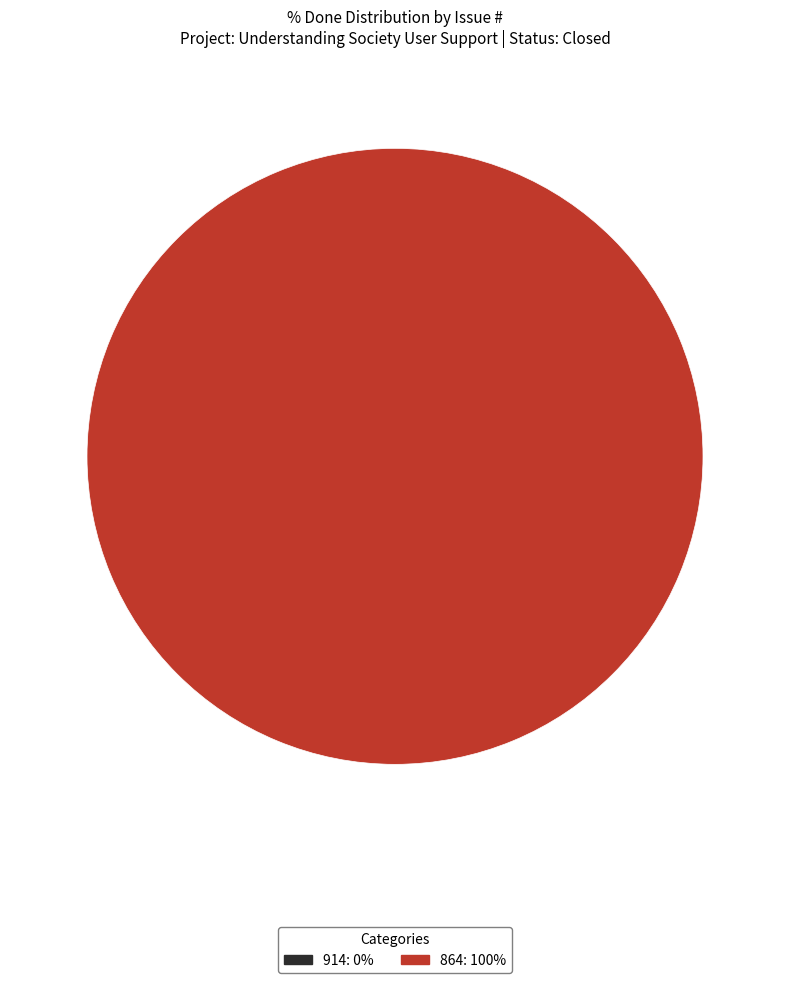

The 914 slice represents 10% of the pie. True or false?

False